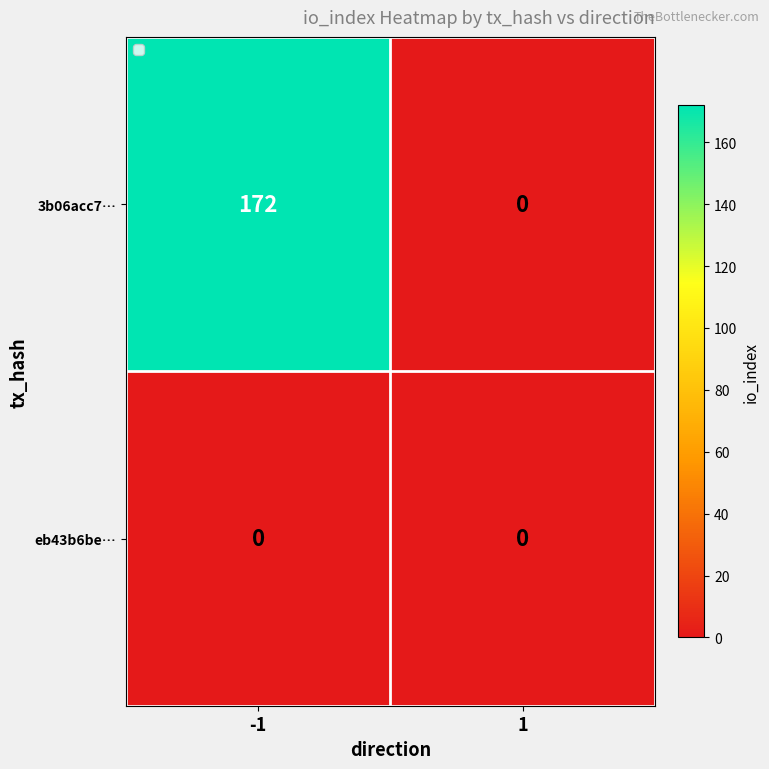

True or false: 3b06acc7… has a value of 172 at -1.

True